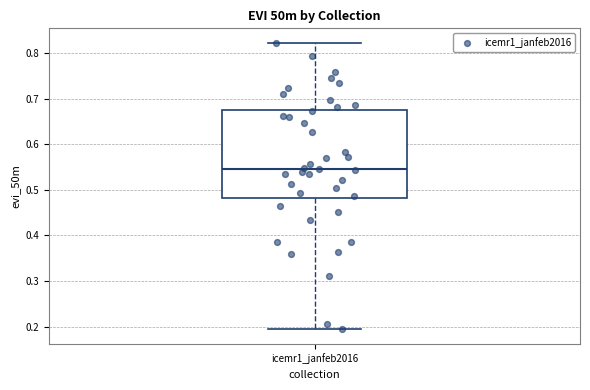

Where does the lower whisker of the box for icemr1_janfeb2016 end on the y-axis? The values are not printed on the chart, so give them approximately, as read against the axis.

0.19